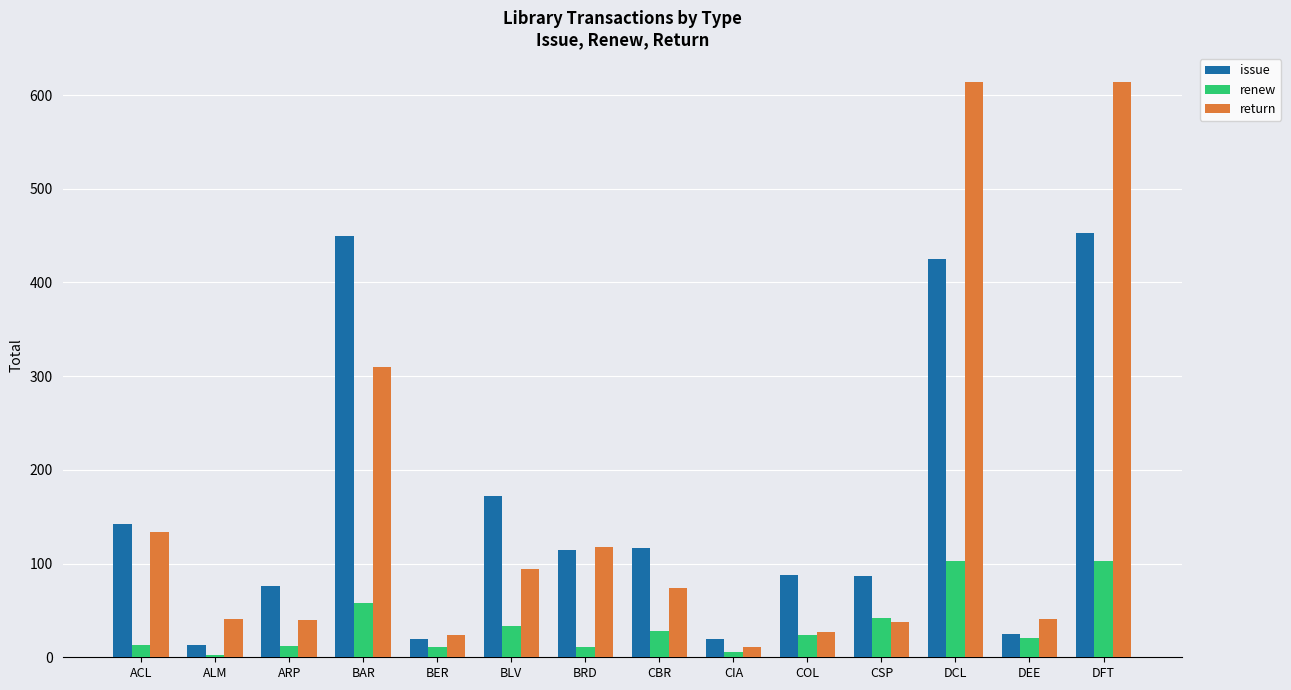

What is the total value across all series at ARP?

128